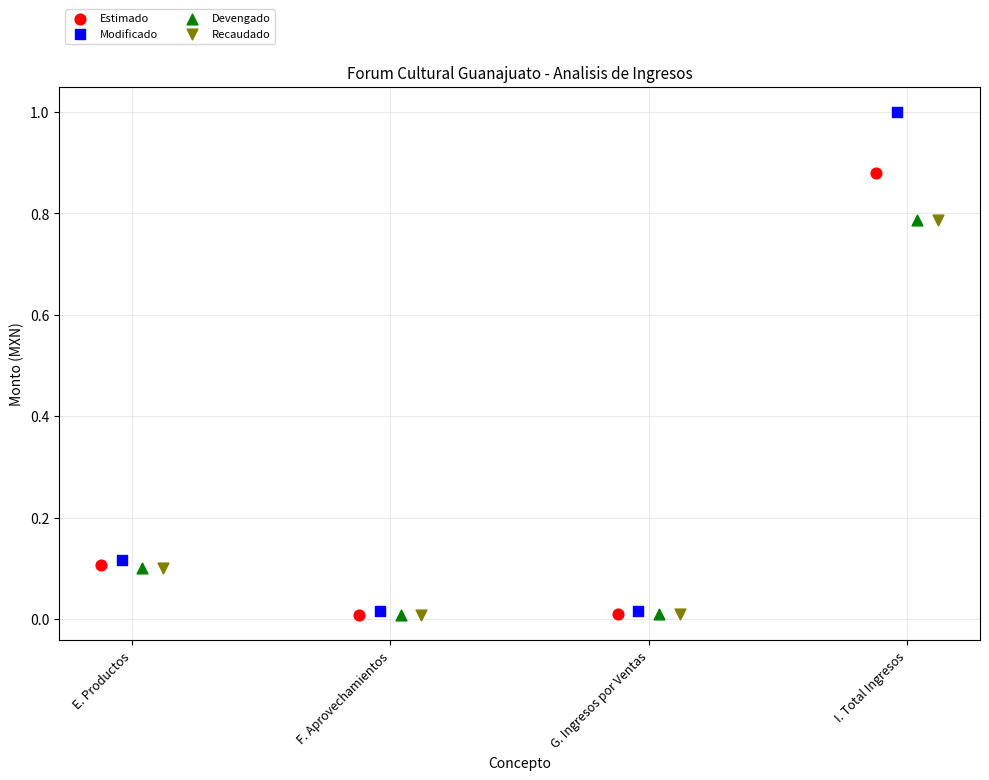

Which series contains the highest Y value?

Modificado